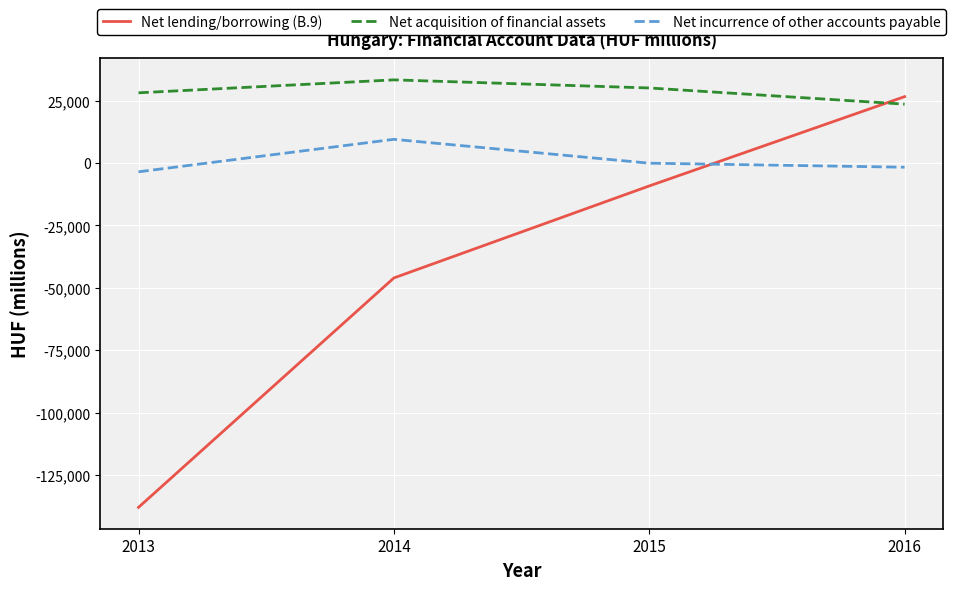

Reading right to left, list all the values displayed in this chart.

Net lending/borrowing (B.9): 26584.4	-9198.4	-46056.5	-137976.0
Net acquisition of financial assets: 23581.0	30059.0	33306.0	28124.0
Net incurrence of other accounts payable: -1688.0	-76.0	9487.0	-3530.0